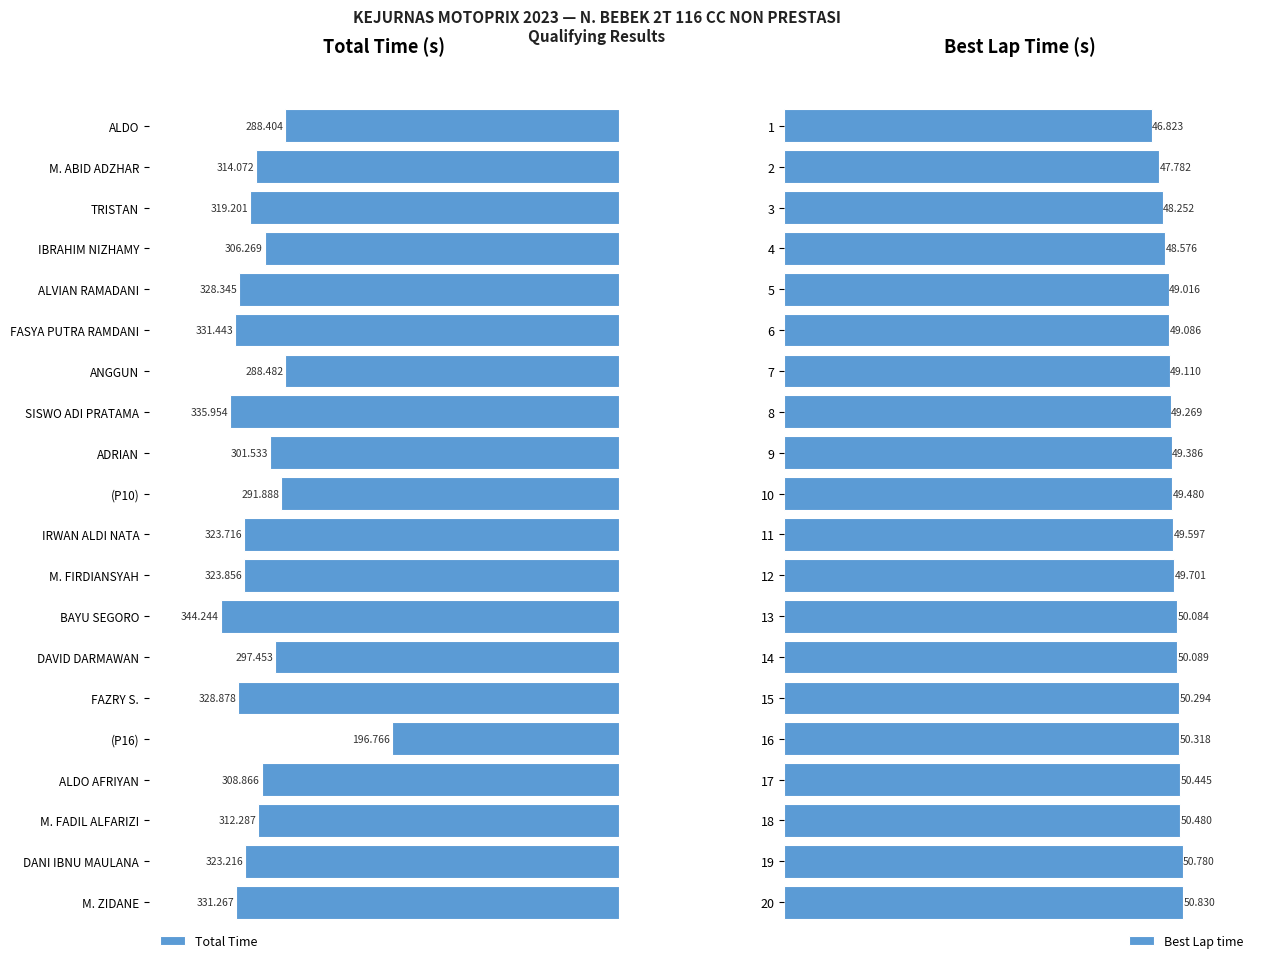

Reading left to right, extract all data points from this chart.

Total Time: 288.4	314.1	319.2	306.3	328.3	331.4	288.5	336.0	301.5	291.9	323.7	323.9	344.2	297.5	328.9	196.8	308.9	312.3	323.2	331.3
Best Lap time: 46.8	47.8	48.3	48.6	49.0	49.1	49.1	49.3	49.4	49.5	49.6	49.7	50.1	50.1	50.3	50.3	50.4	50.5	50.8	50.8